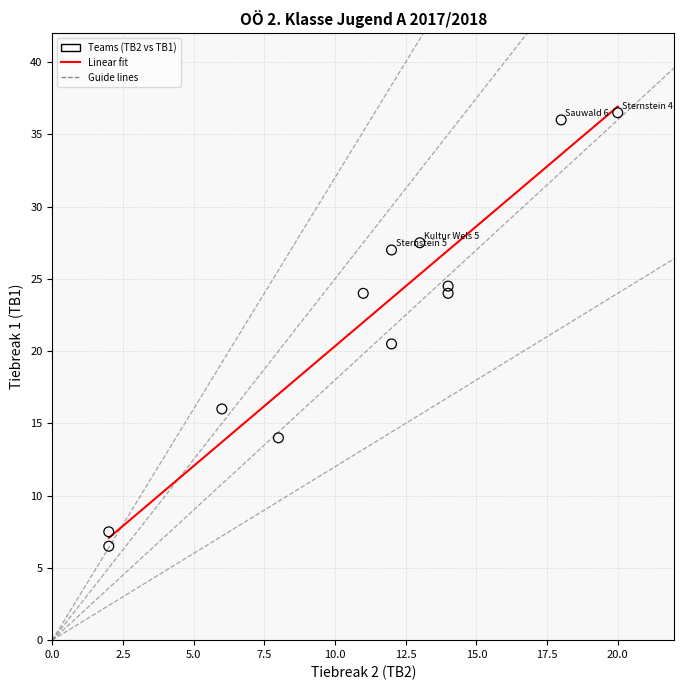

What Y value in the scatter plot is closest to 21?

20.5